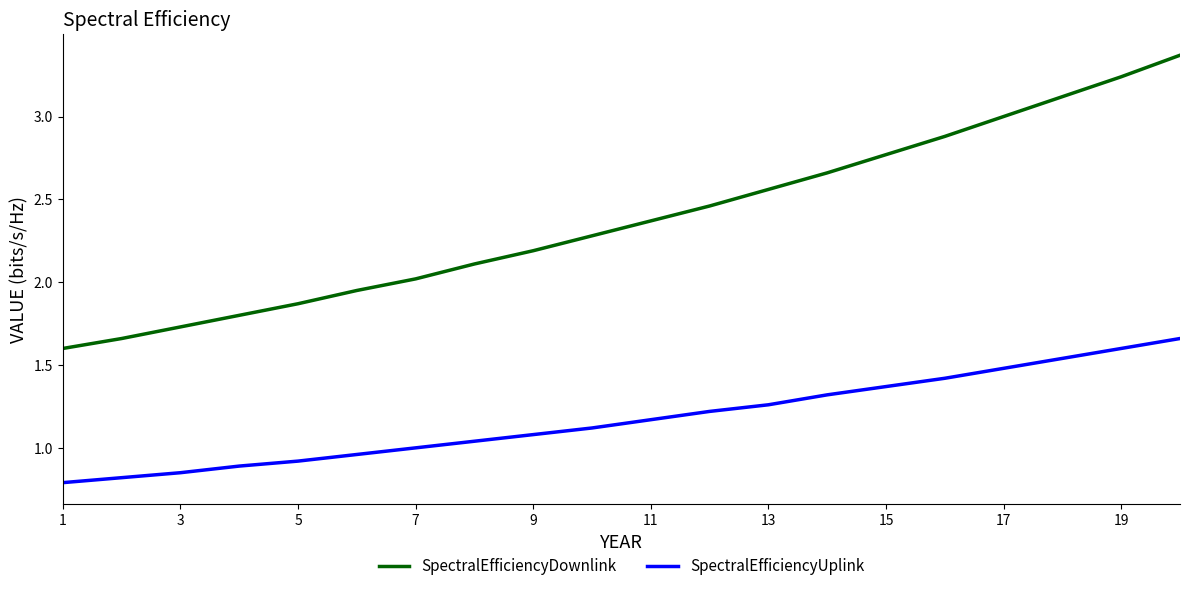

Which series has the largest total across all categories?

SpectralEfficiencyDownlink